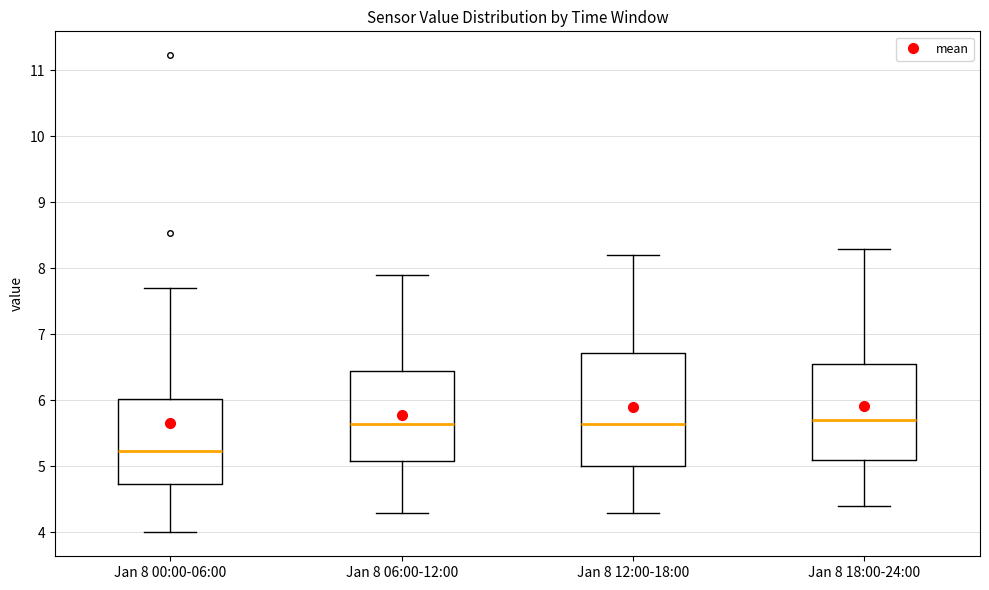

Comparing the boxes themselves (not the whiskers), which one is the tallest?

Jan 8 12:00-18:00